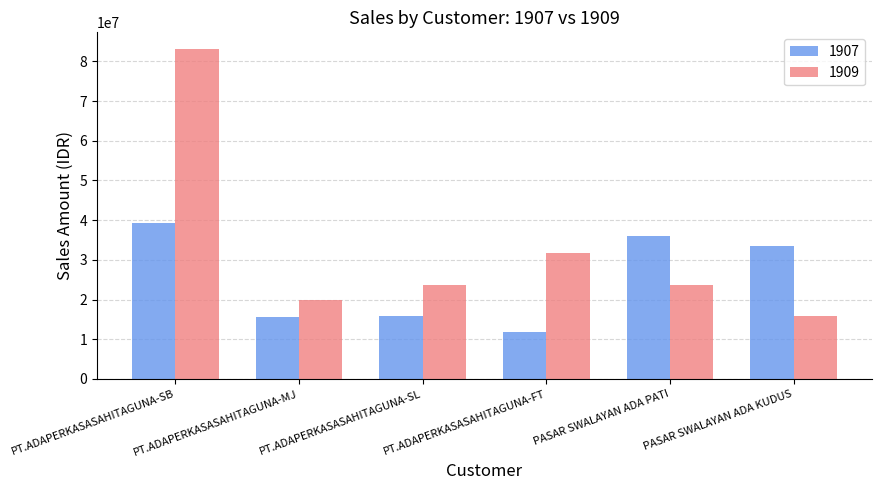

How many values in the 1907 series are below 33537500?

3